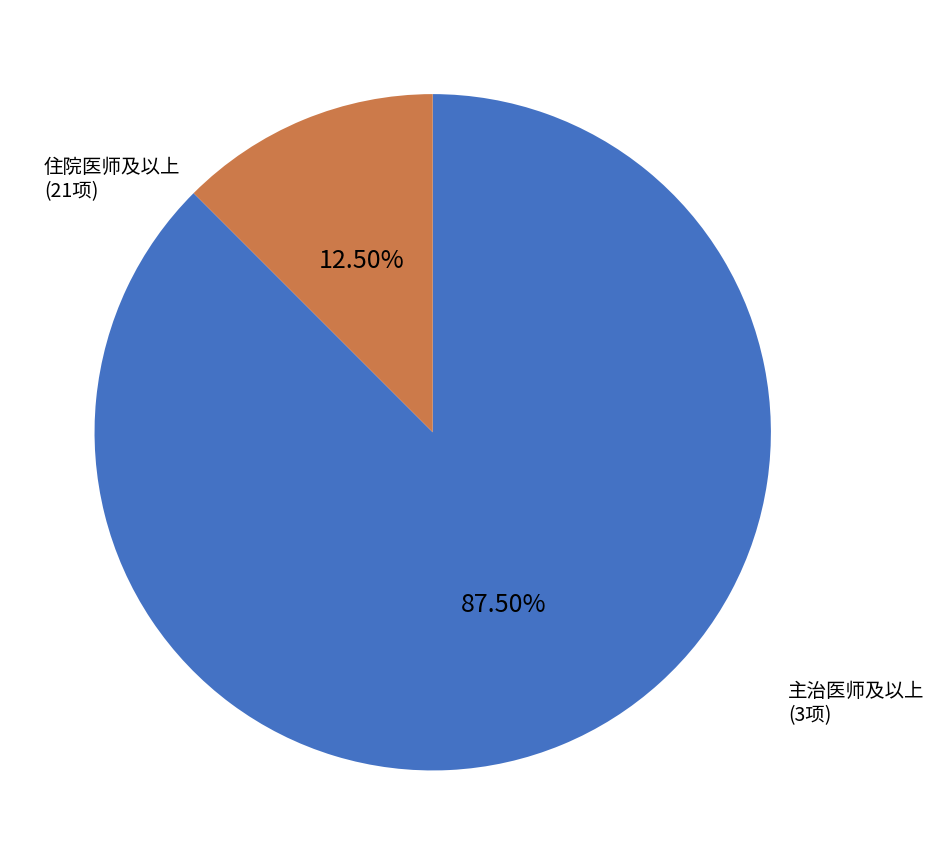

To the nearest percent, what is the average slice percentage?

50%